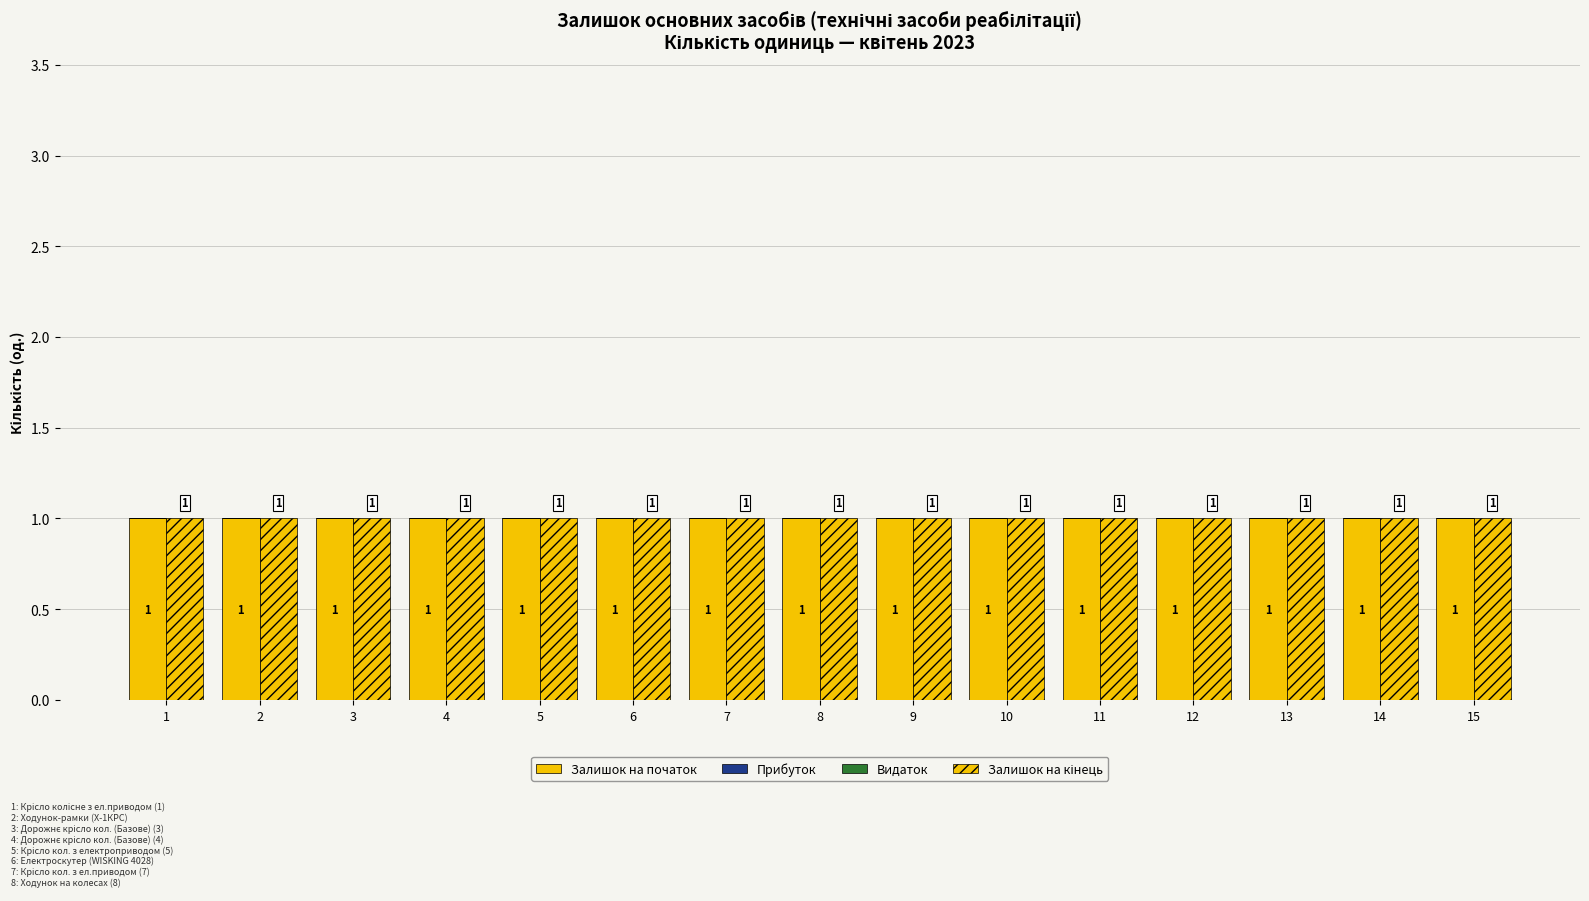

Rank the series by their maximum value, from lowest to highest.

Прибуток, Видаток, Залишок на початок, Залишок на кінець